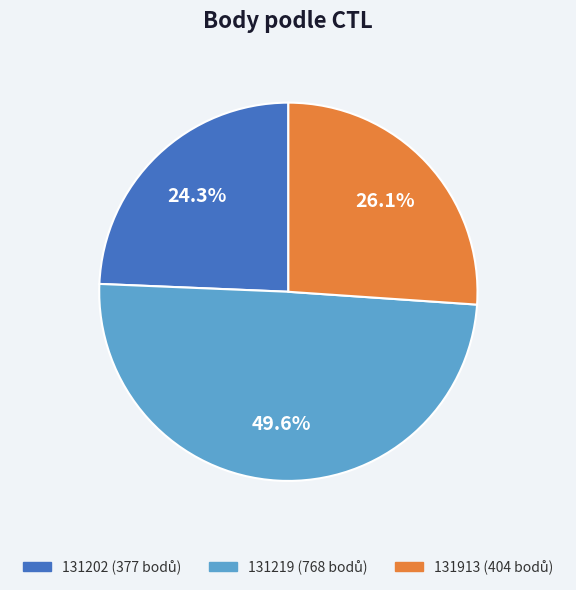

Is there a majority slice in this chart?

No